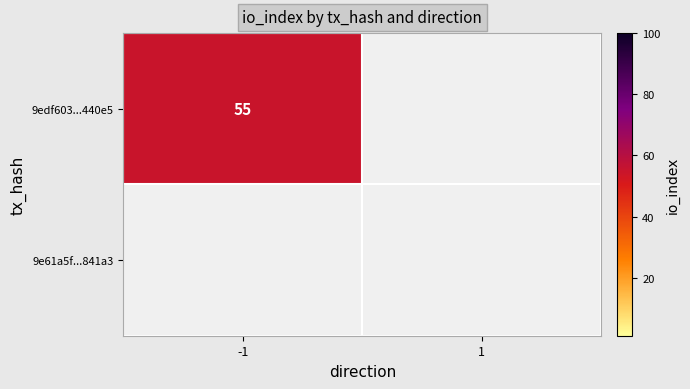

List the labels in order of 9e61a5f3f392d4c597d34aaee7fc9e632b841a3 value, smallest first.

-1, 1